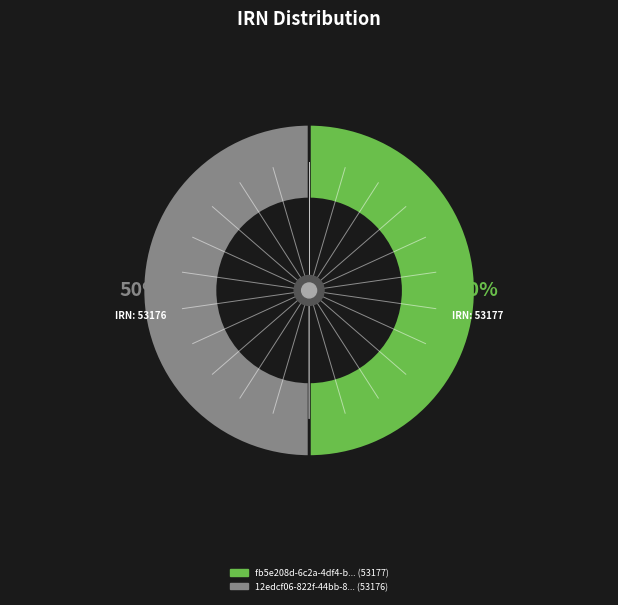

To the nearest percent, what is the average slice percentage?

50%